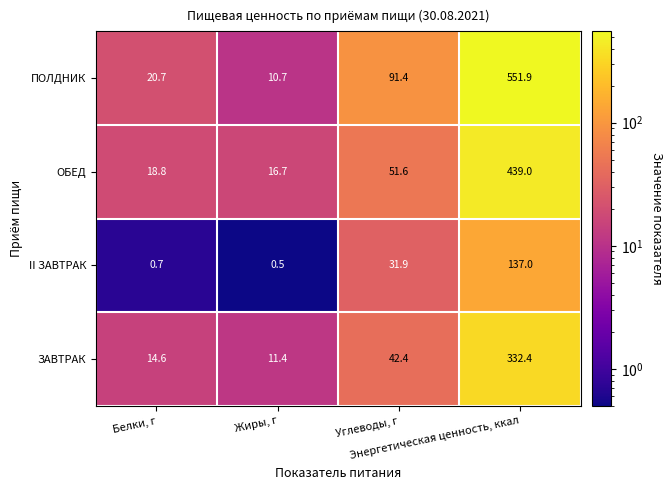

Which series has the largest range (max minus min)?

ПОЛДНИК